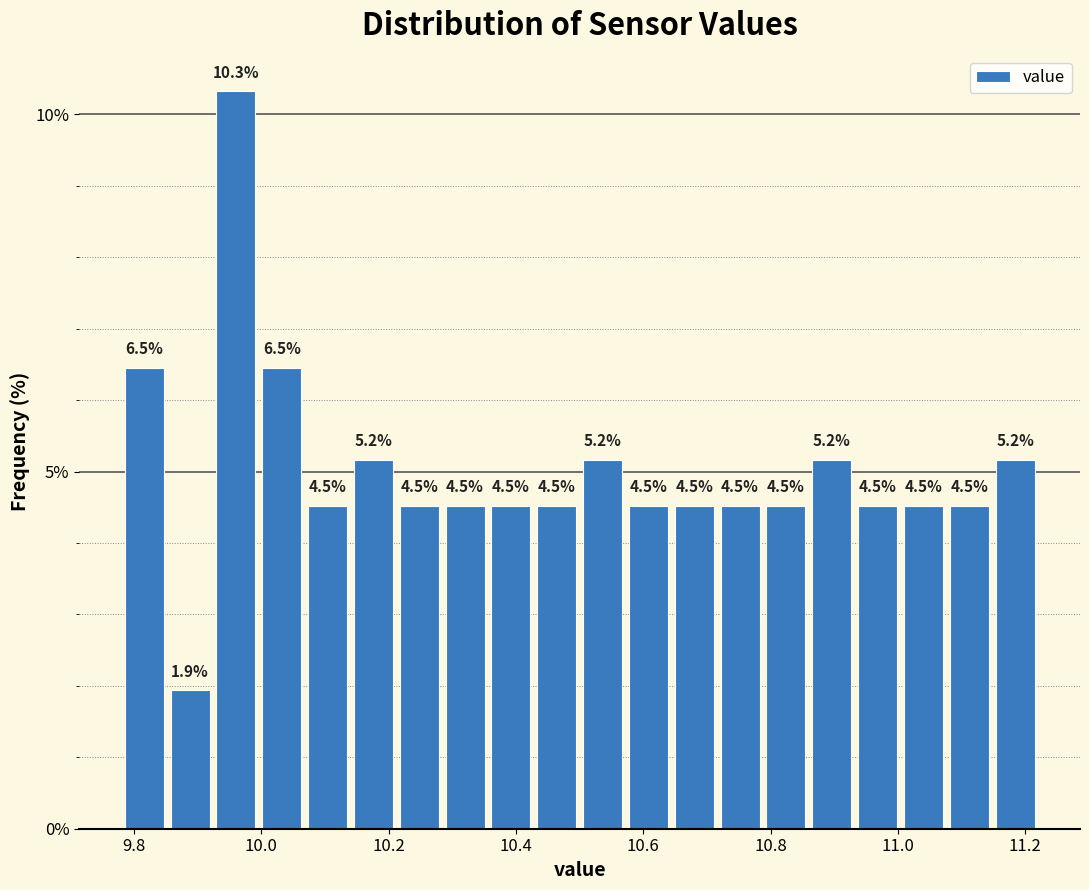

Around what value on the x-axis is the tallest bar? Give the approximate position of its centre, as read against the axis.

9.96